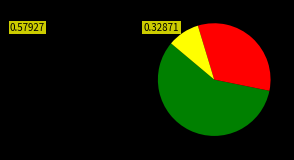

Is there a majority slice in this chart?

Yes